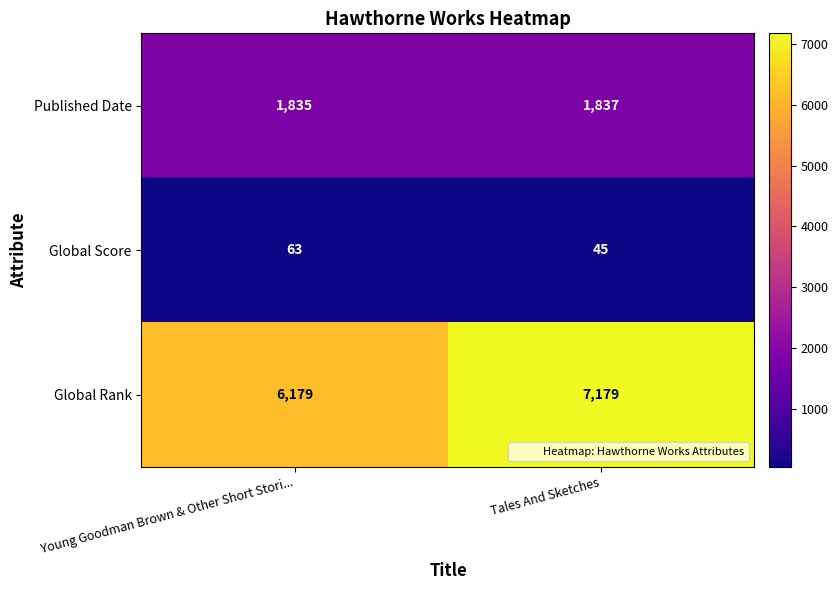

List the series in order of their overall mean, highest first.

Global Rank, Published Date, Global Score